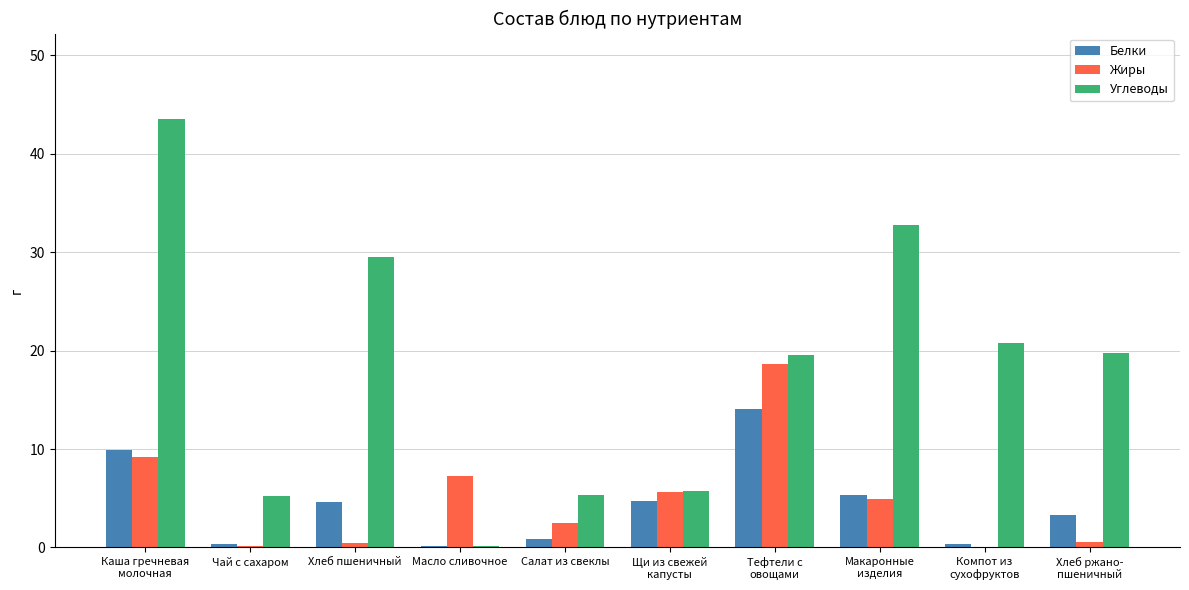

Count the number of data series in this chart.

3